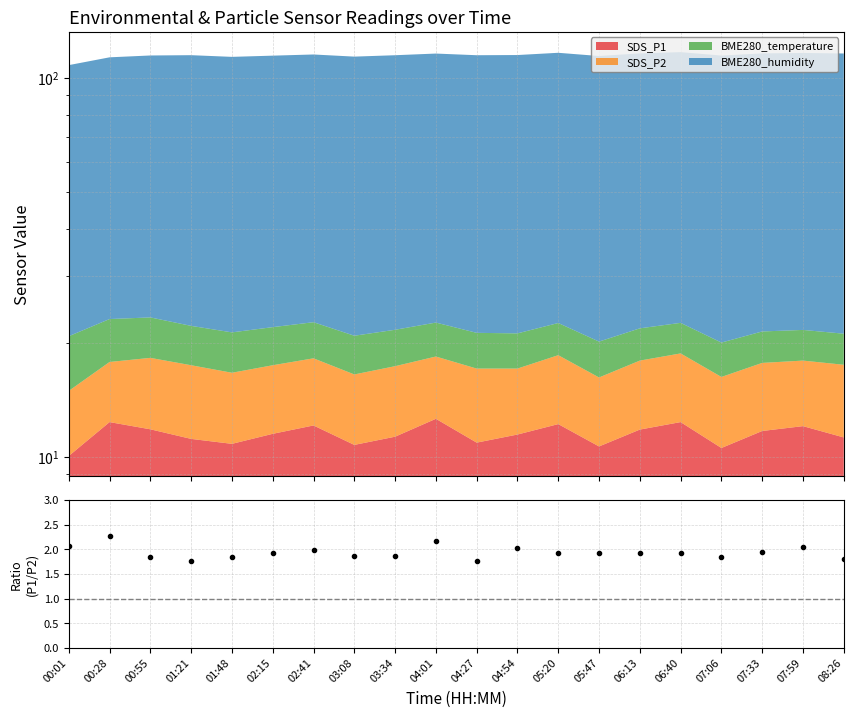

What is the label of the 2nd point from the left?

00:28